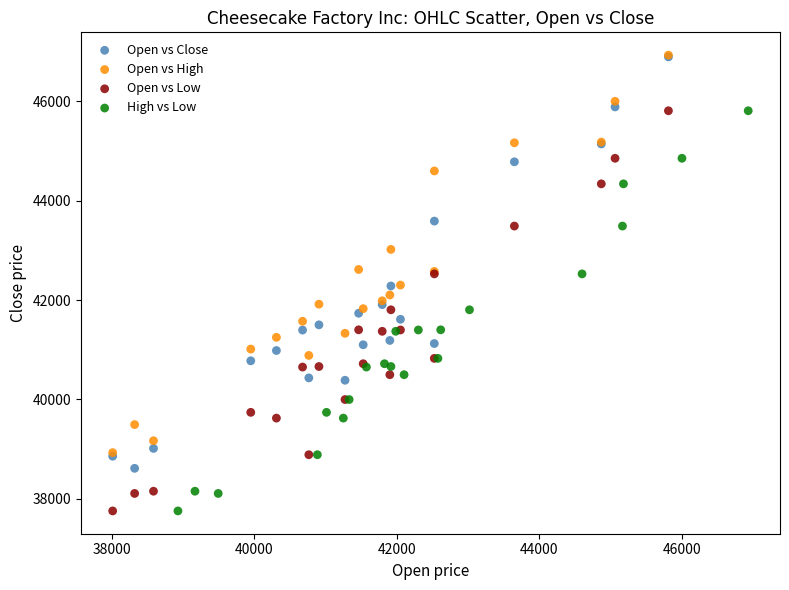

What are all the series names shown in the legend?

Open vs Close, Open vs High, Open vs Low, High vs Low